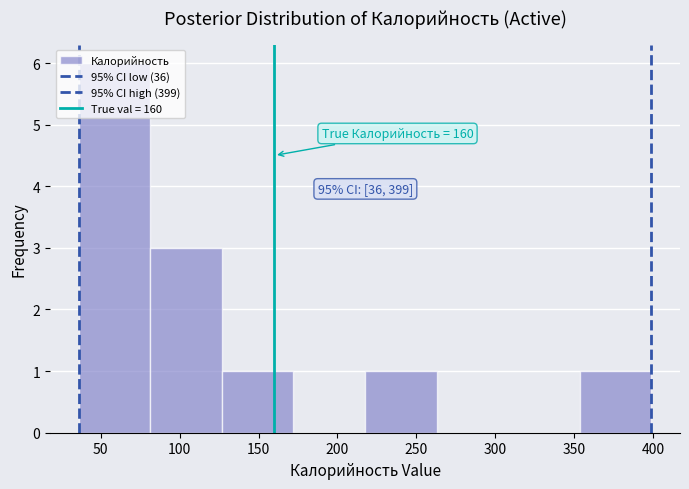

Which range on the x-axis has the tallest bar?

35 to 80